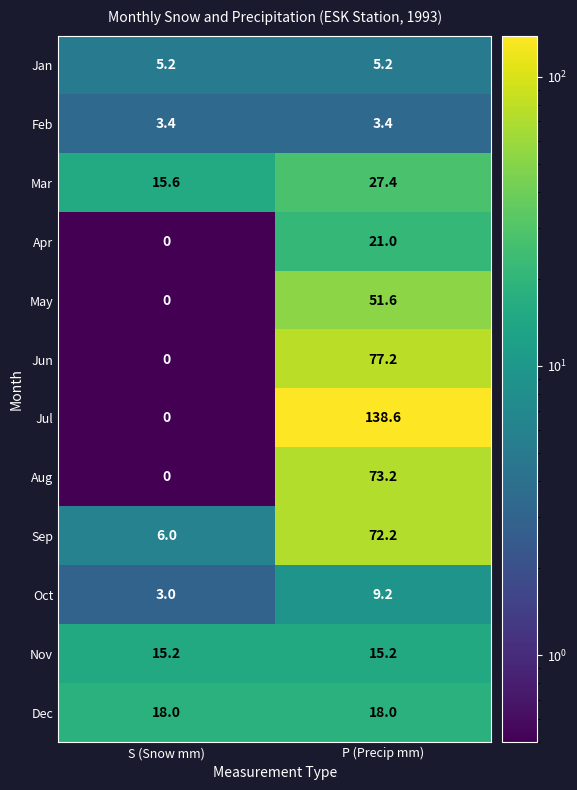

What is the difference between the highest and lowest values at S (Snow mm)?

18.0